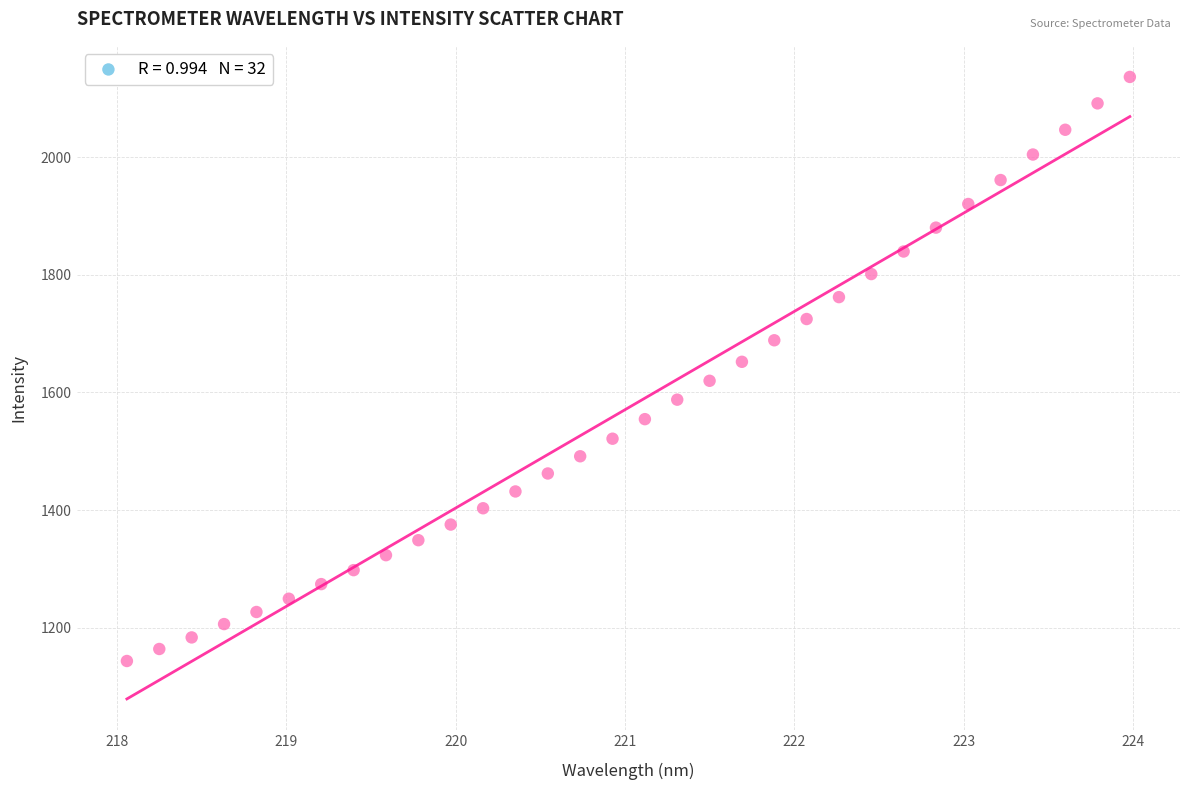

What is the range of Y values (max minus min)?

993.4